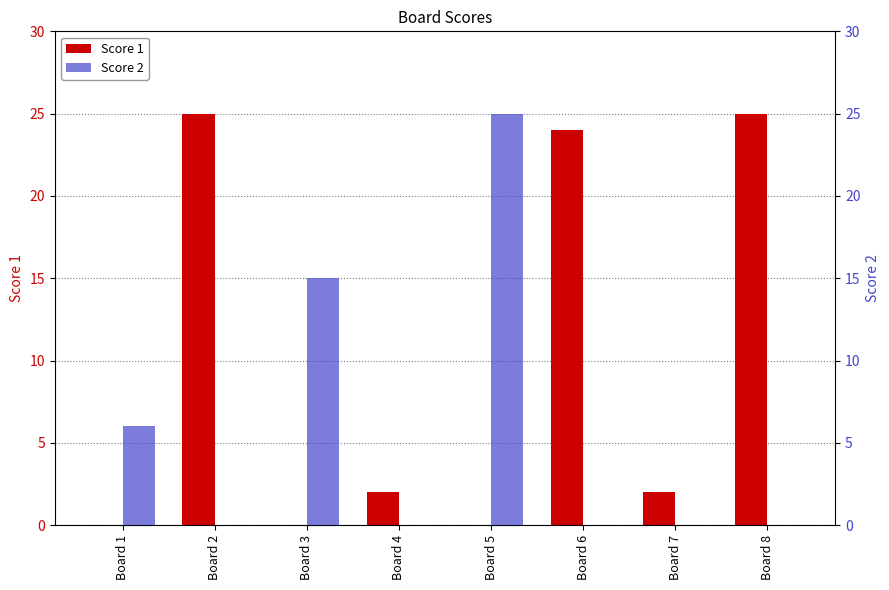

The value of Score 1 at Board 2 is 33. True or false?

False